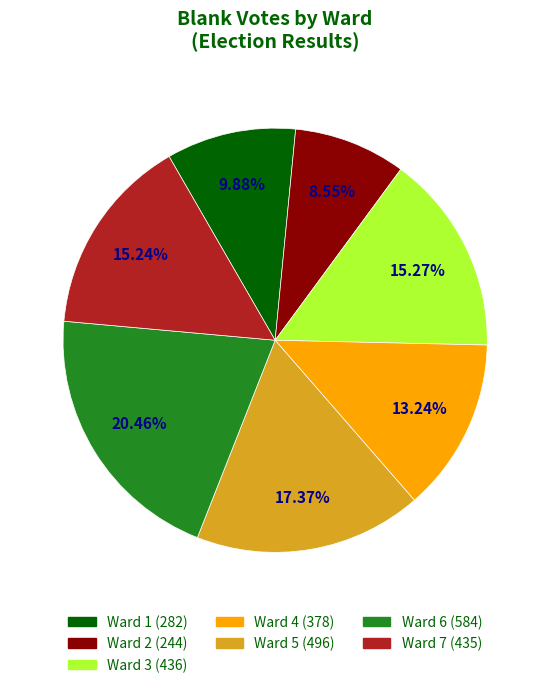

Which slice is the smallest?

Ward 2